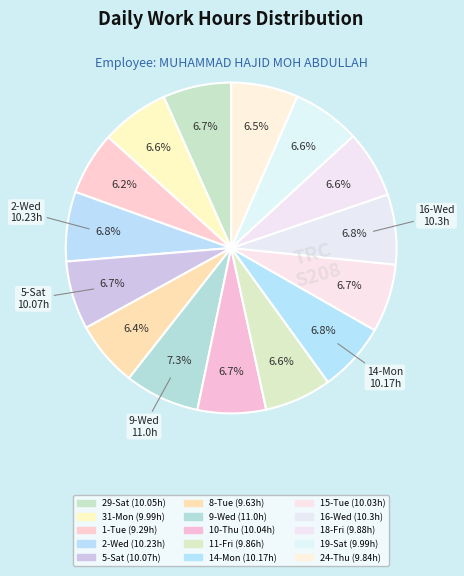

How many segments does this pie chart have?

15